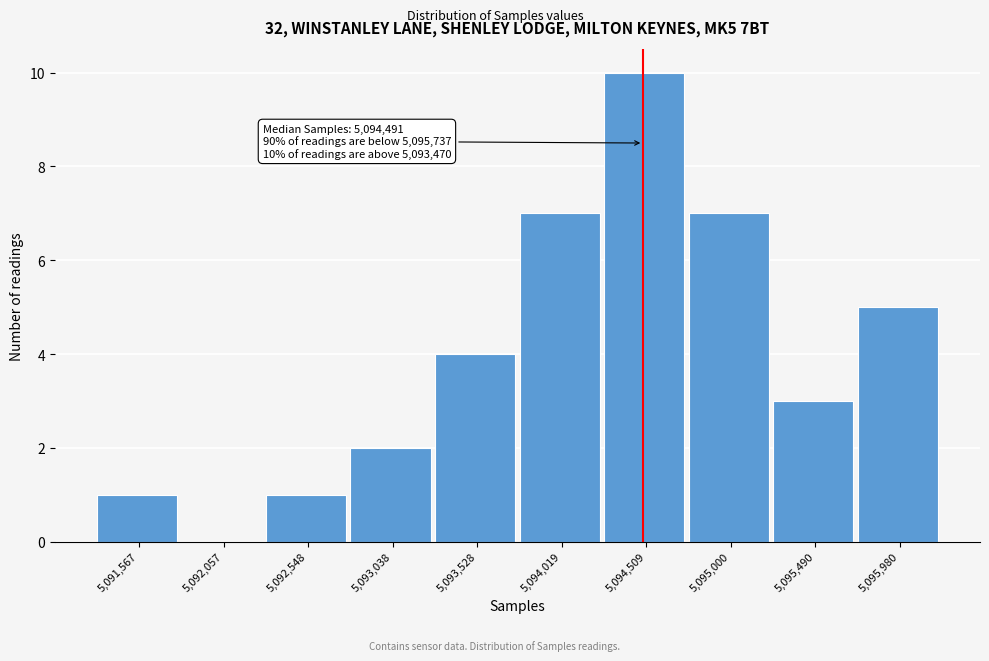

Which range on the x-axis has the tallest bar?

5094250 to 5094750